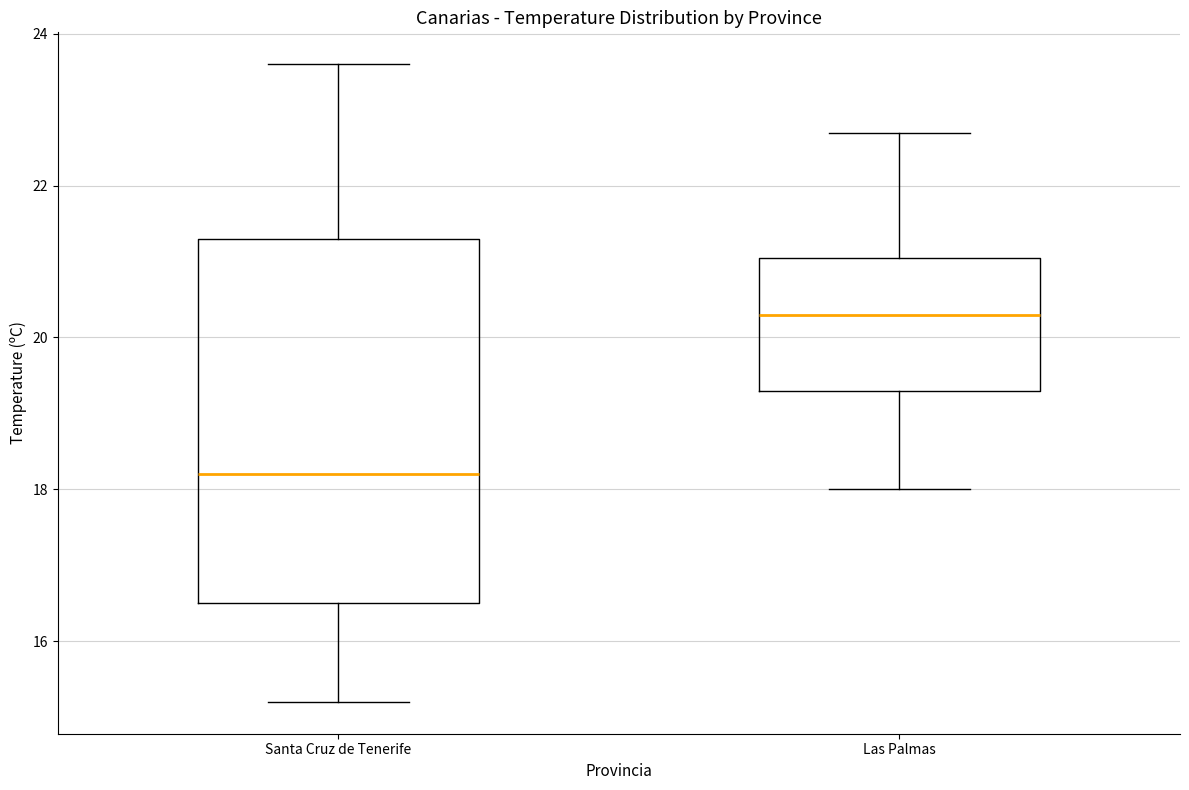

Which box has the lowest median line?

Santa Cruz de Tenerife